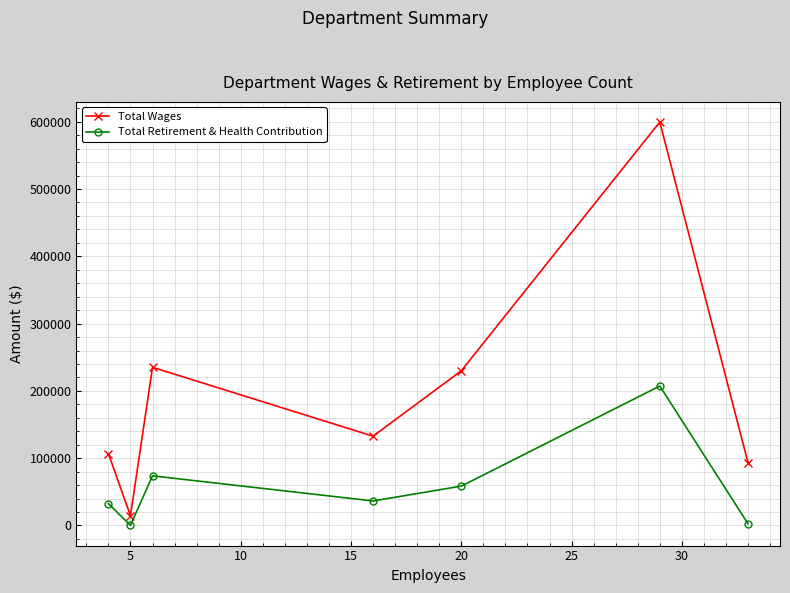

What is the highest value of the Total Wages series?

599571